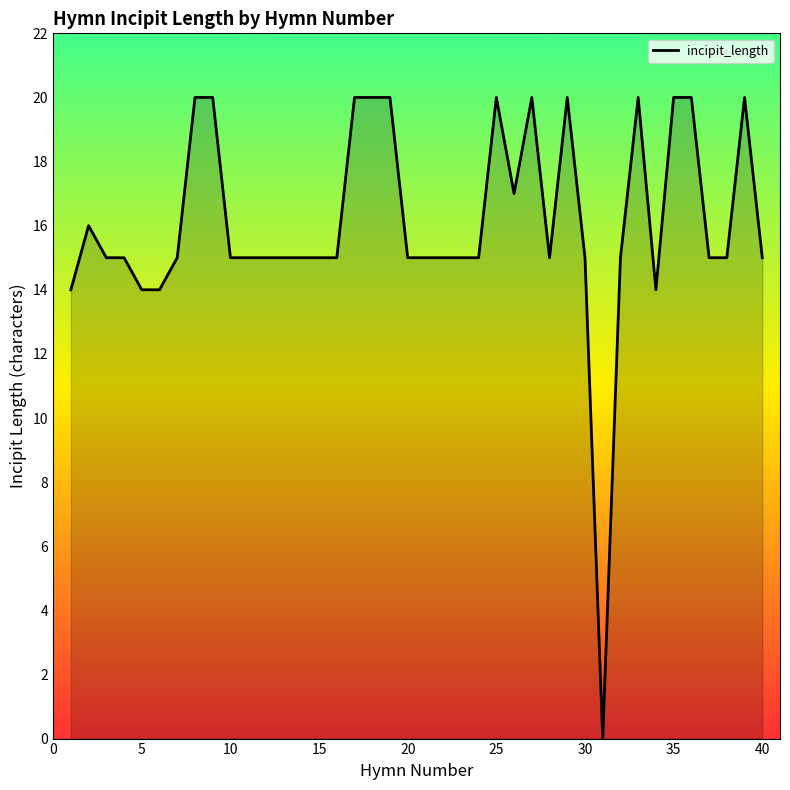

What is the greatest value displayed?

20